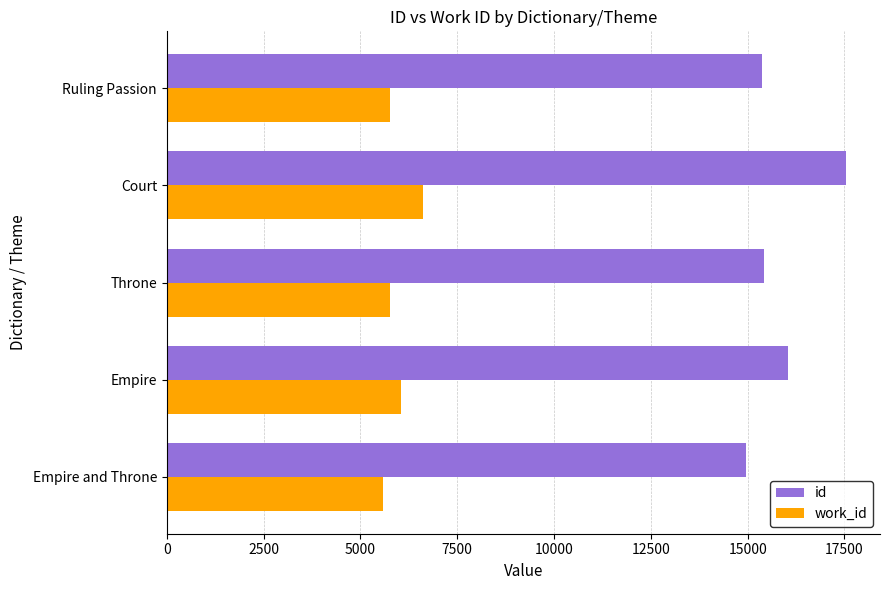

True or false: id has a value of 5713 at Court.

False